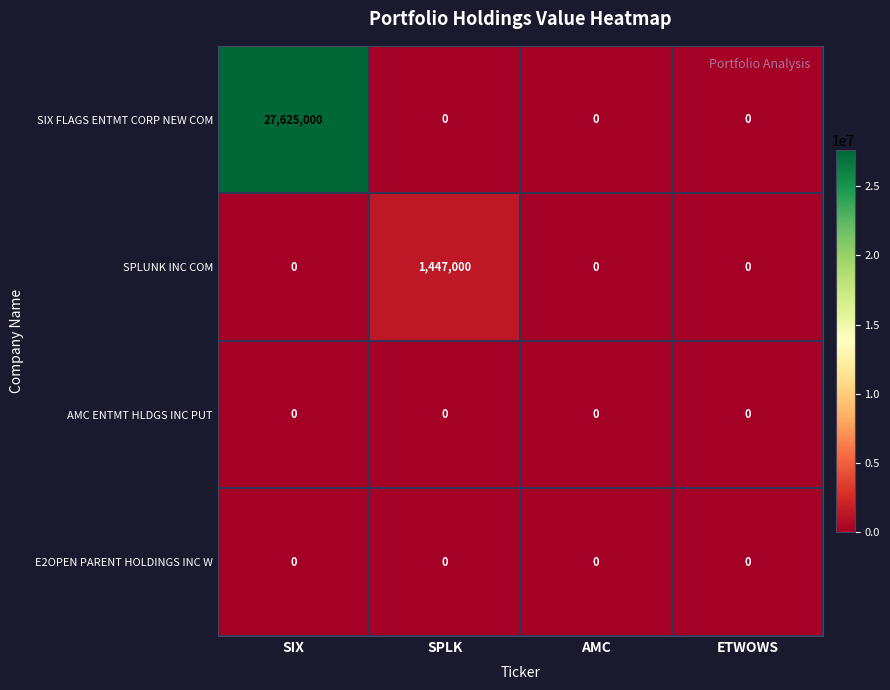

Which series changed the most between SPLK and AMC?

SPLUNK INC COM